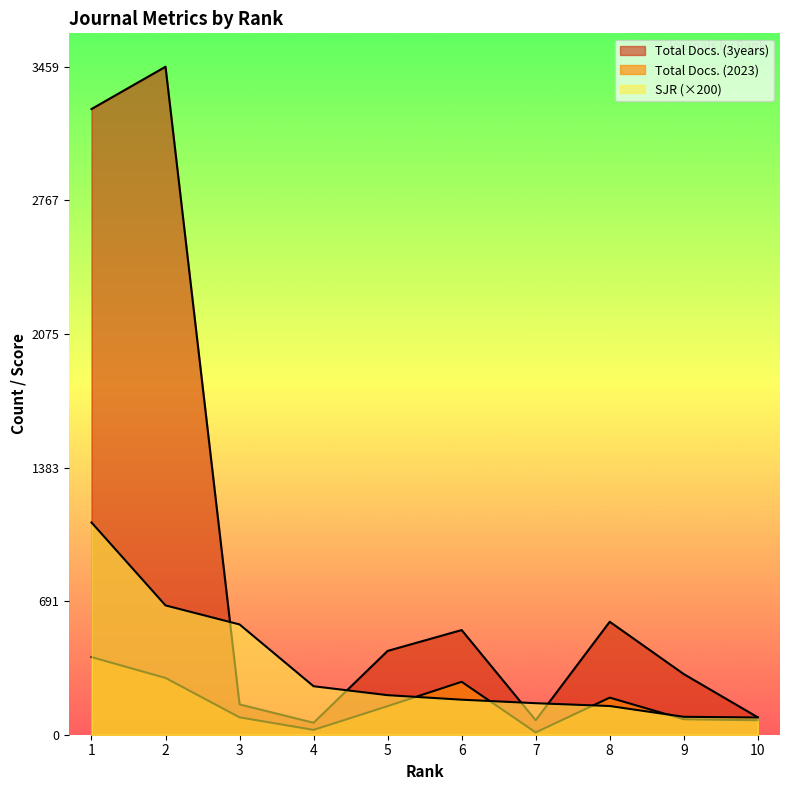

True or false: Total Docs. (2023) has a value of 25.0 at 4.

True